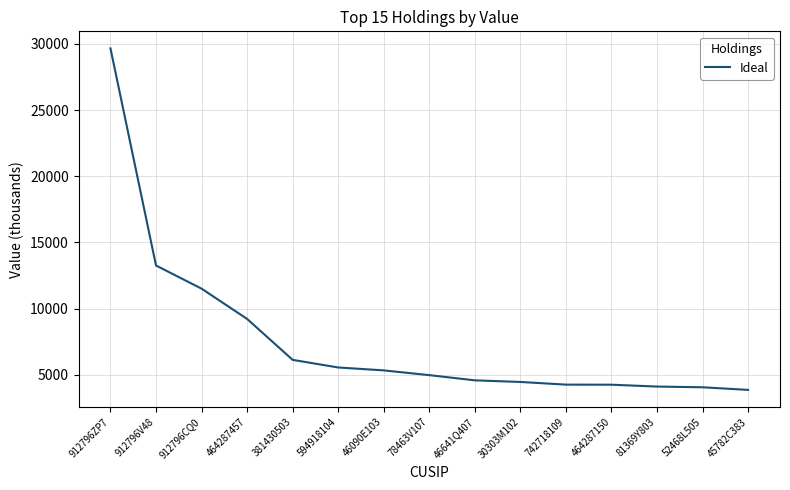

At which label is the value closest to 16753?

912796V48